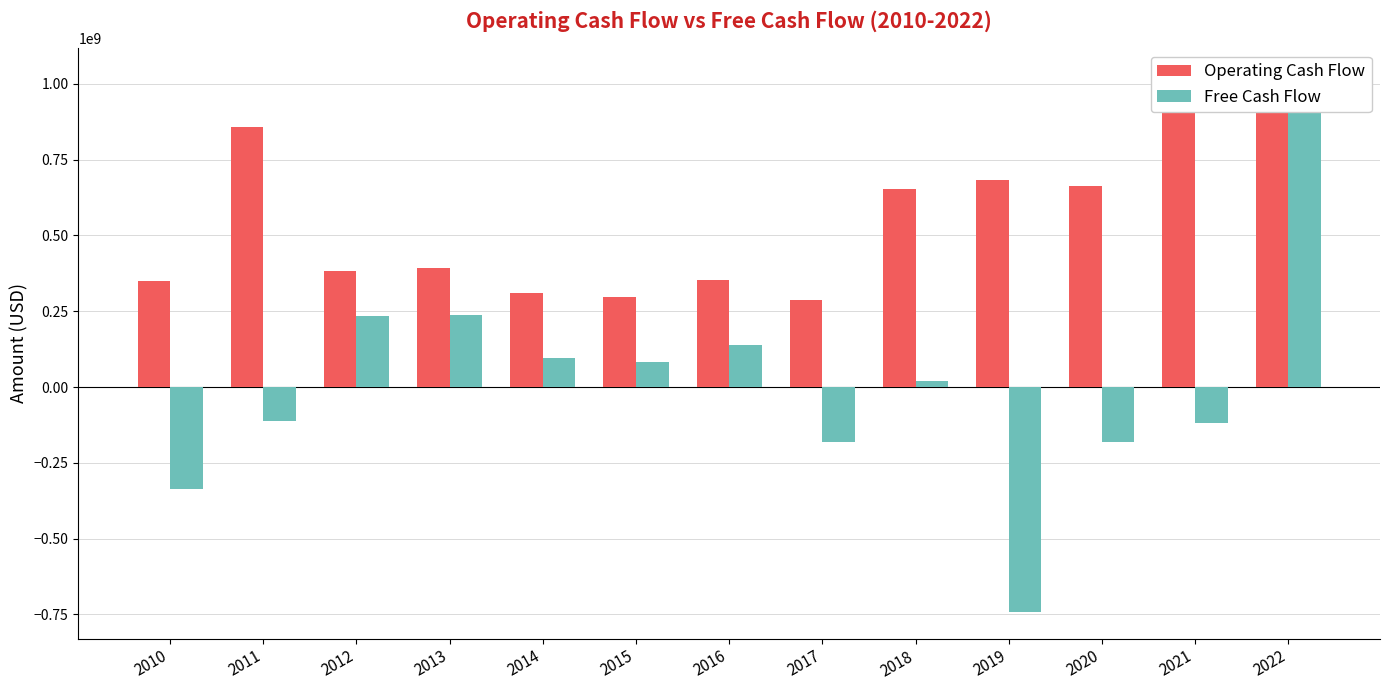

What is the approximate value of Operating Cash Flow at 2011, to the nearest 100?

856202200